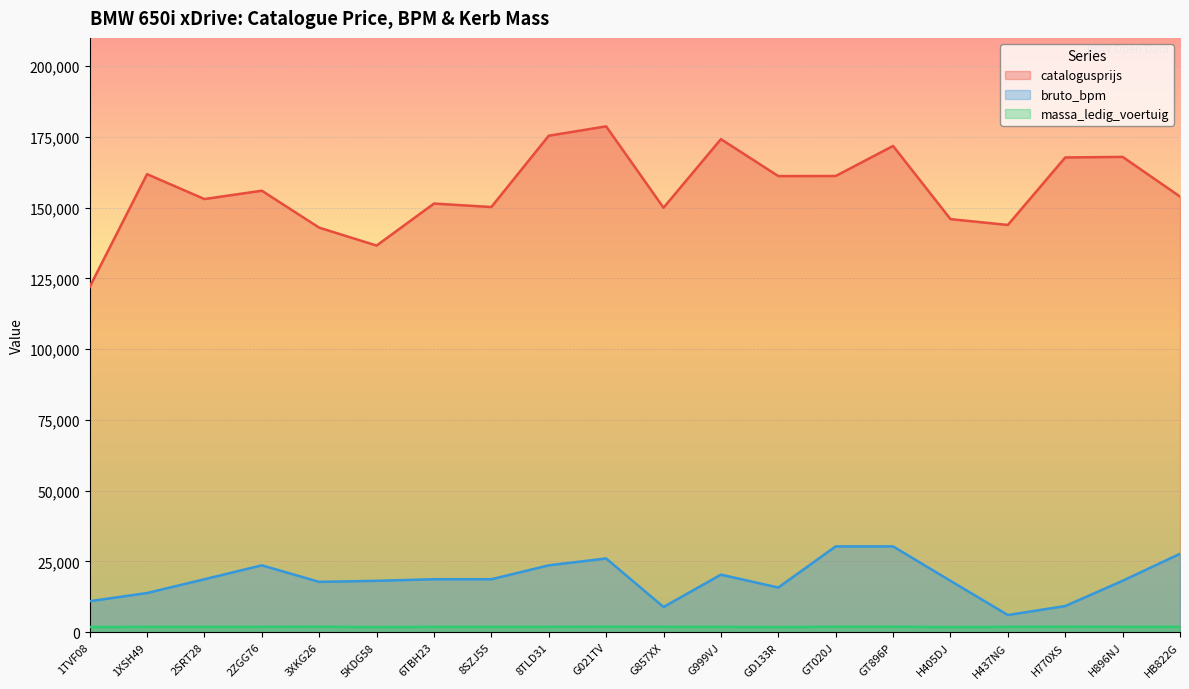

What is the value of the massa_ledig_voertuig point at the 2nd from the left?

1915